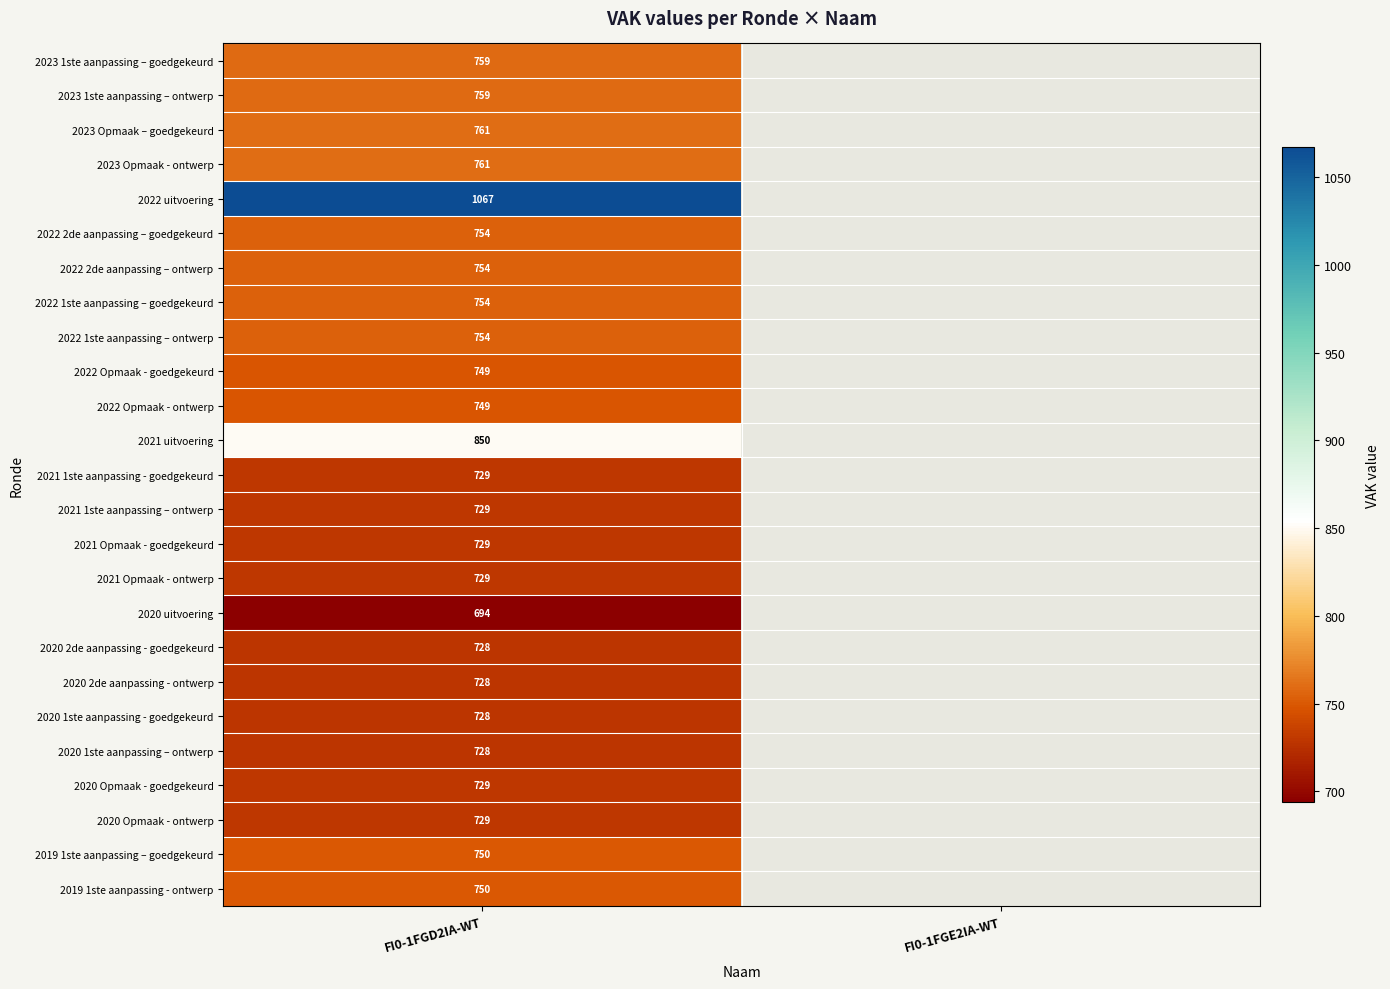

True or false: 2022 1ste aanpassing – ontwerp has a value of 754 at FI0-1FGD2IA-WT.

True